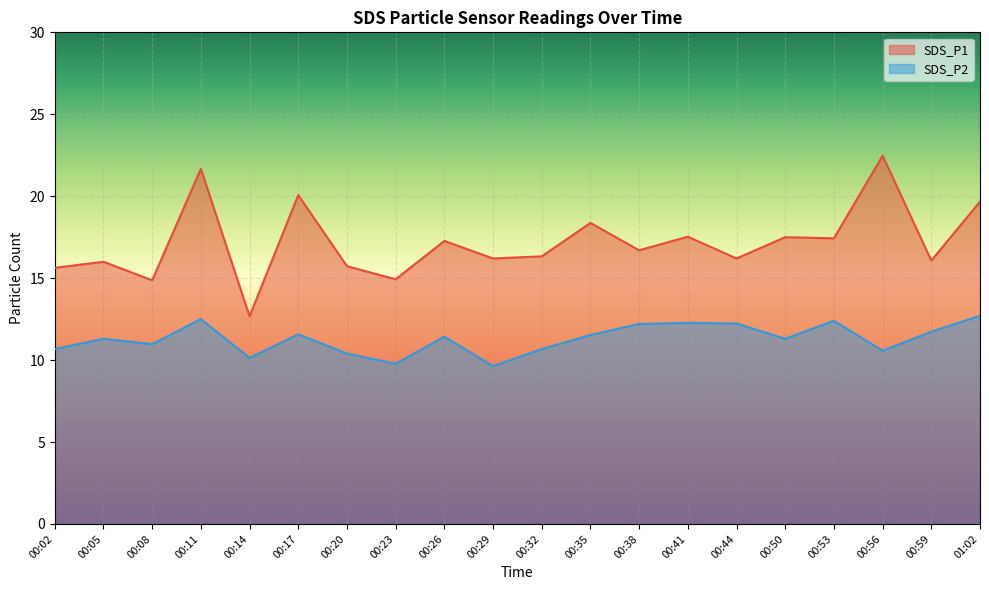

Is it true that SDS_P2 equals 5.0 at 00:23?

False